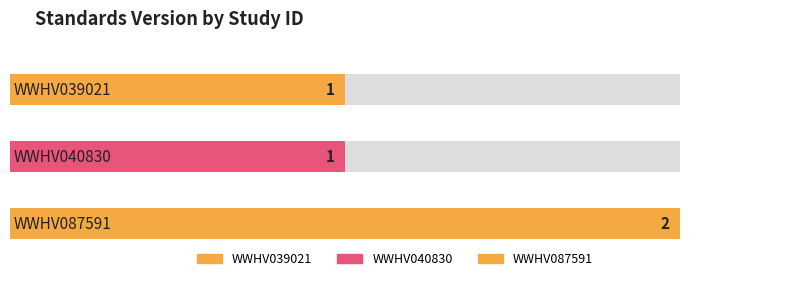

At which label is the value closest to 1?

WWHV039021